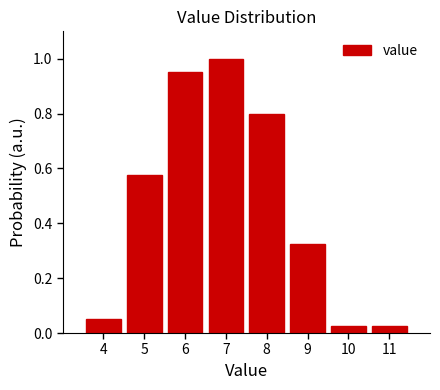

Between 9 and 4, which is larger?

9